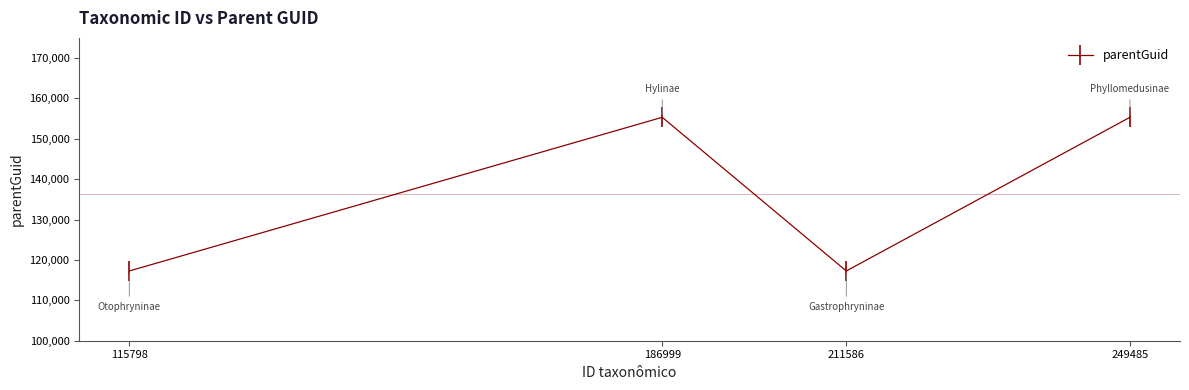

Which has a higher value, 115798 or 186999?

186999